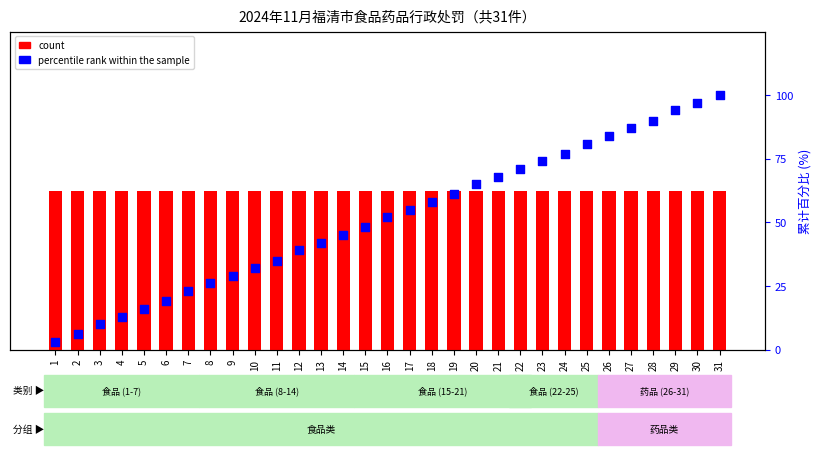

What is the total value across all series at 30?

98